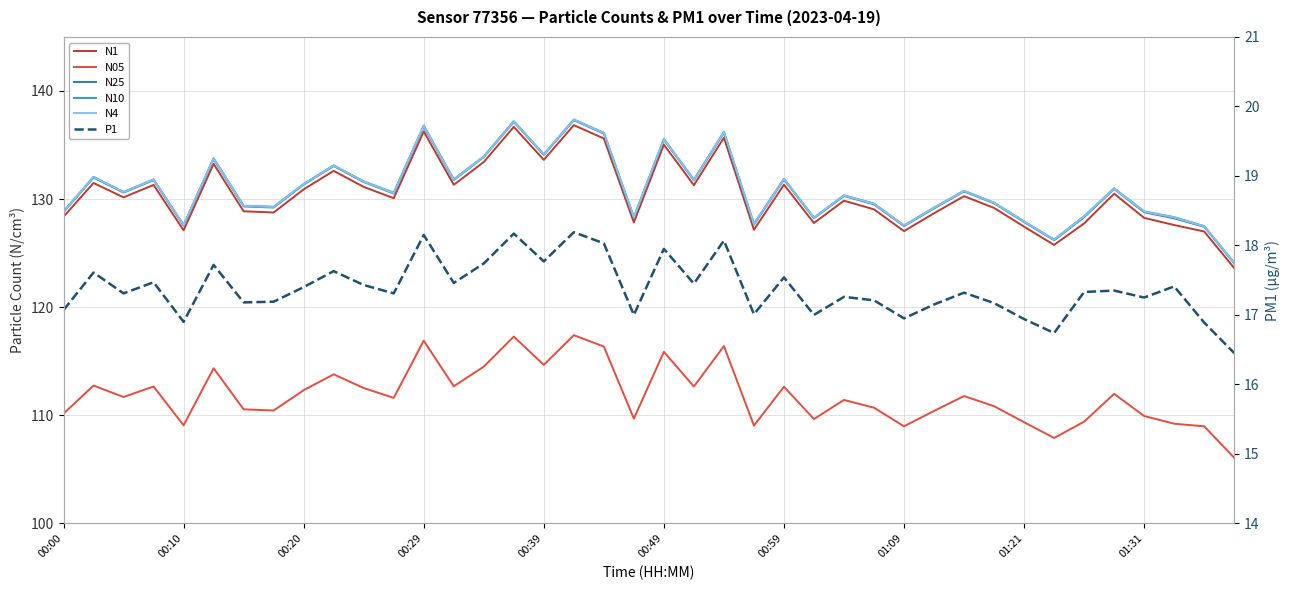

What is the value of the N10 point at the 24th from the left?

127.7